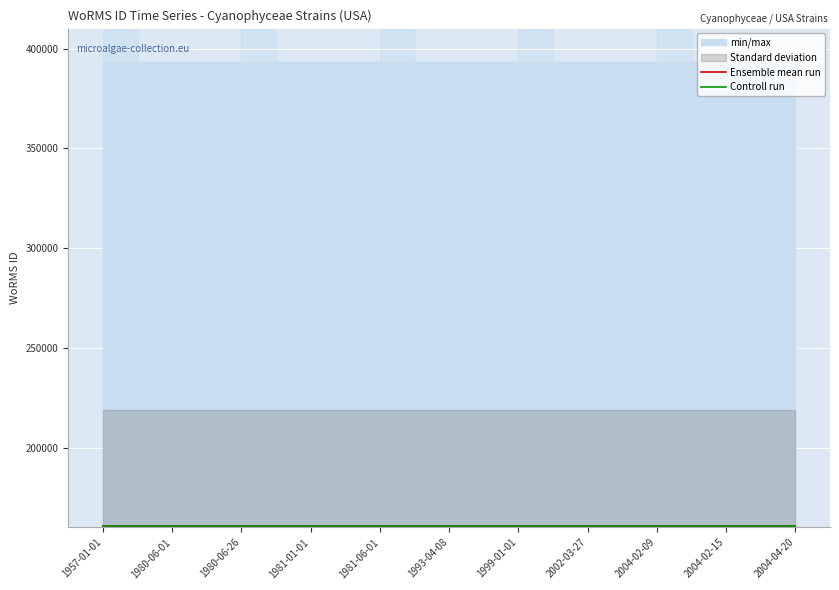

At which category does the chart reach its peak across all series?

1957-01-01